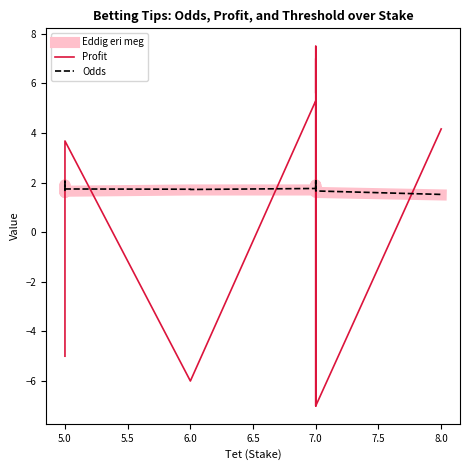

What is the average value of the Odds series?

1.8